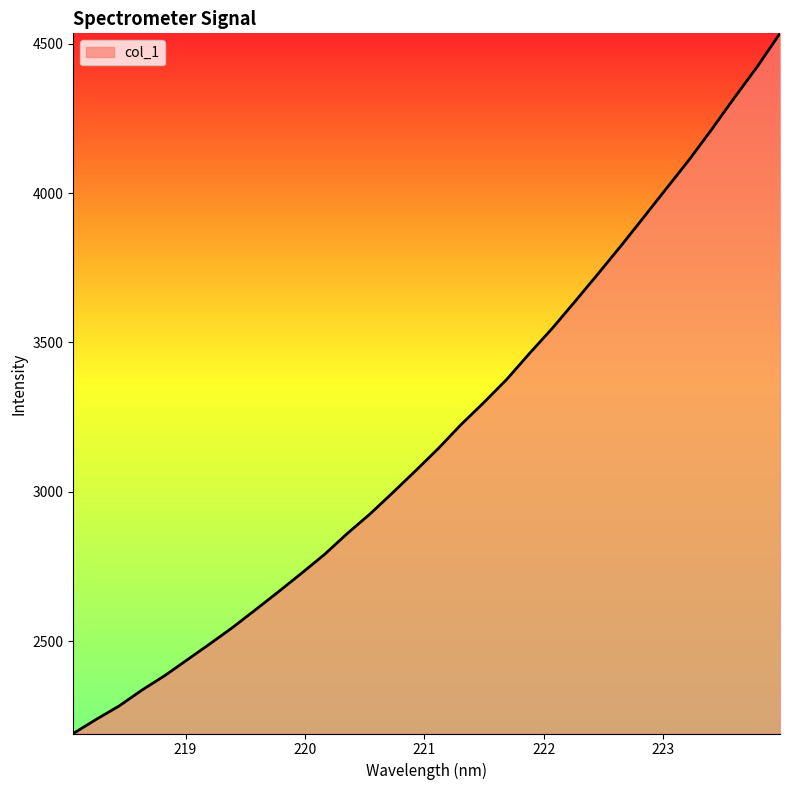

What is the difference between the maximum and minimum values?

2344.0